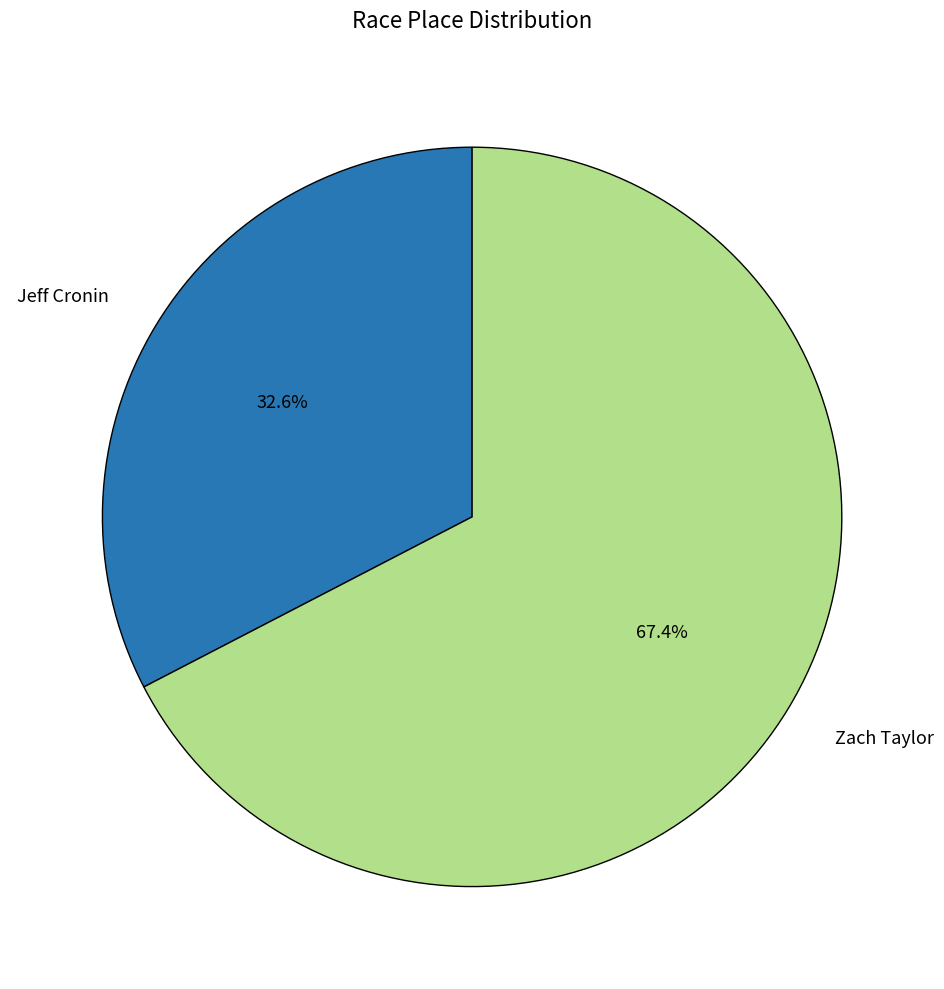

Count the number of slices in the pie.

2